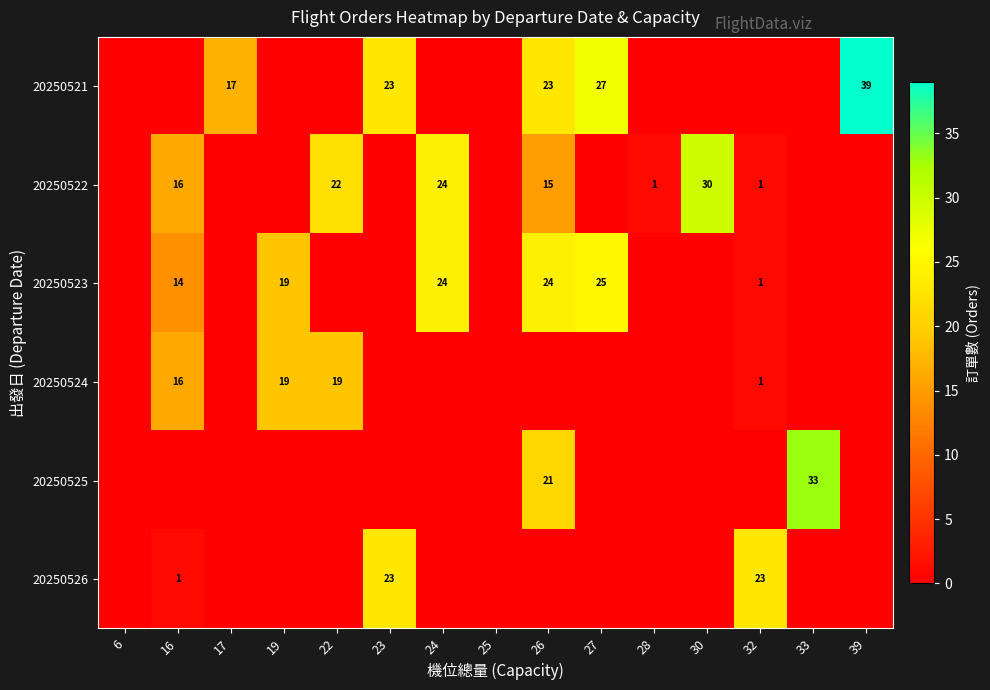

The 20250521 series shows 36 at 27. True or false?

False